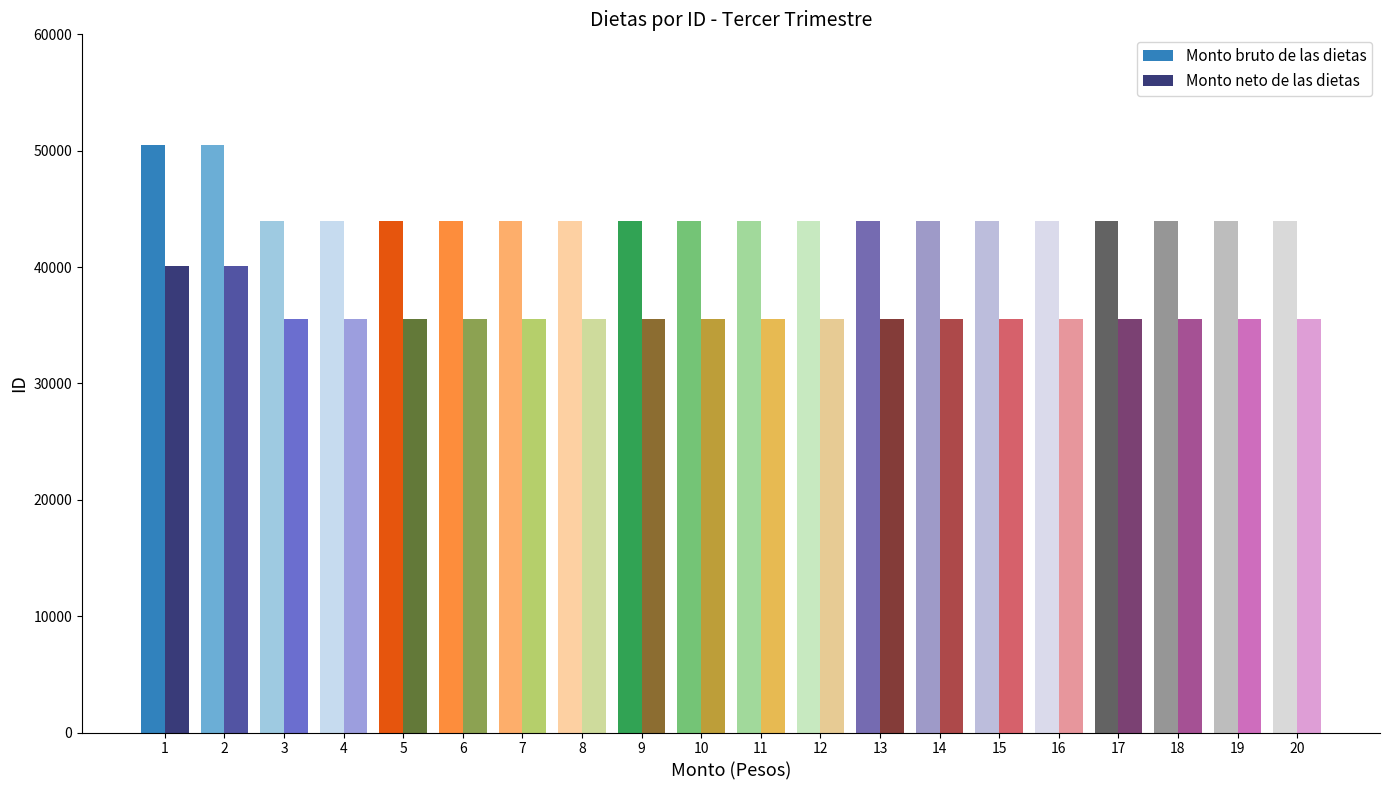

How many data points in Monto bruto de las dietas are above 44000?

2